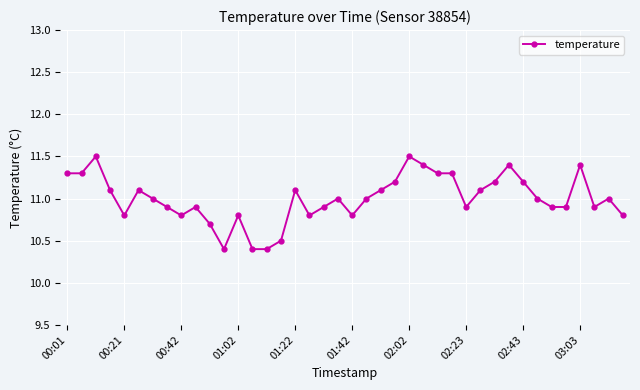

What is the value of the 14th point from the left?

10.4